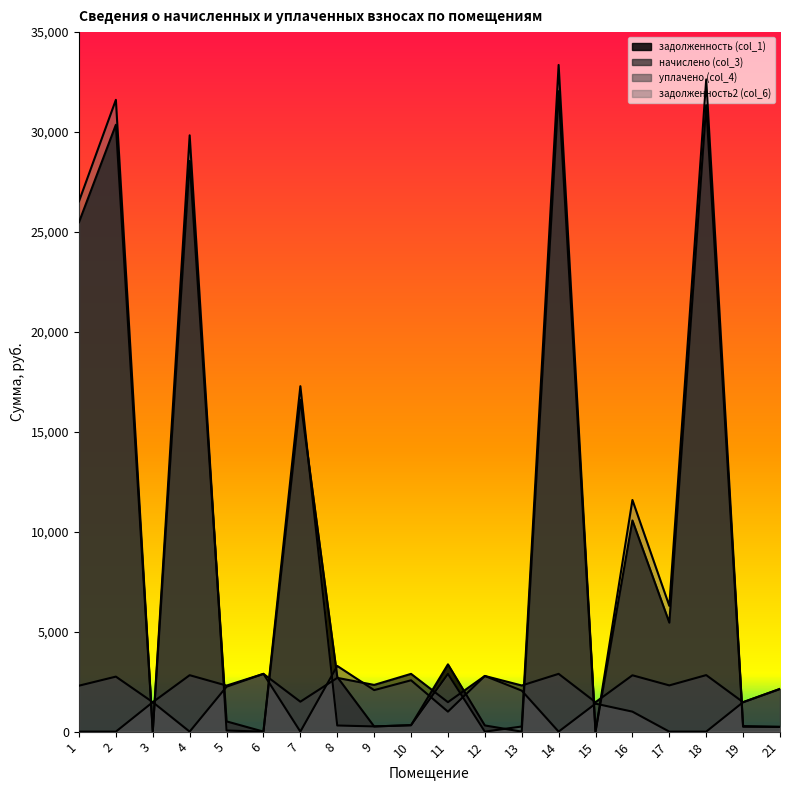

The value of уплачено (col_4) at 4 is 0.0. True or false?

True